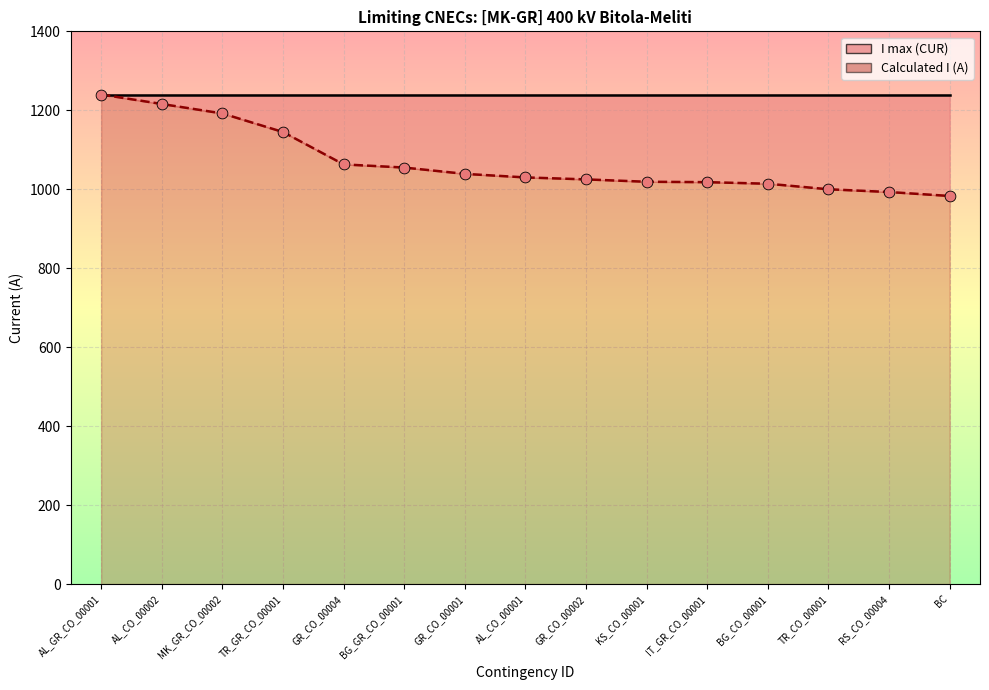

What is the ratio of the value at TR_GR_CO_00001 to the value at MK_GR_CO_00002?

1.0